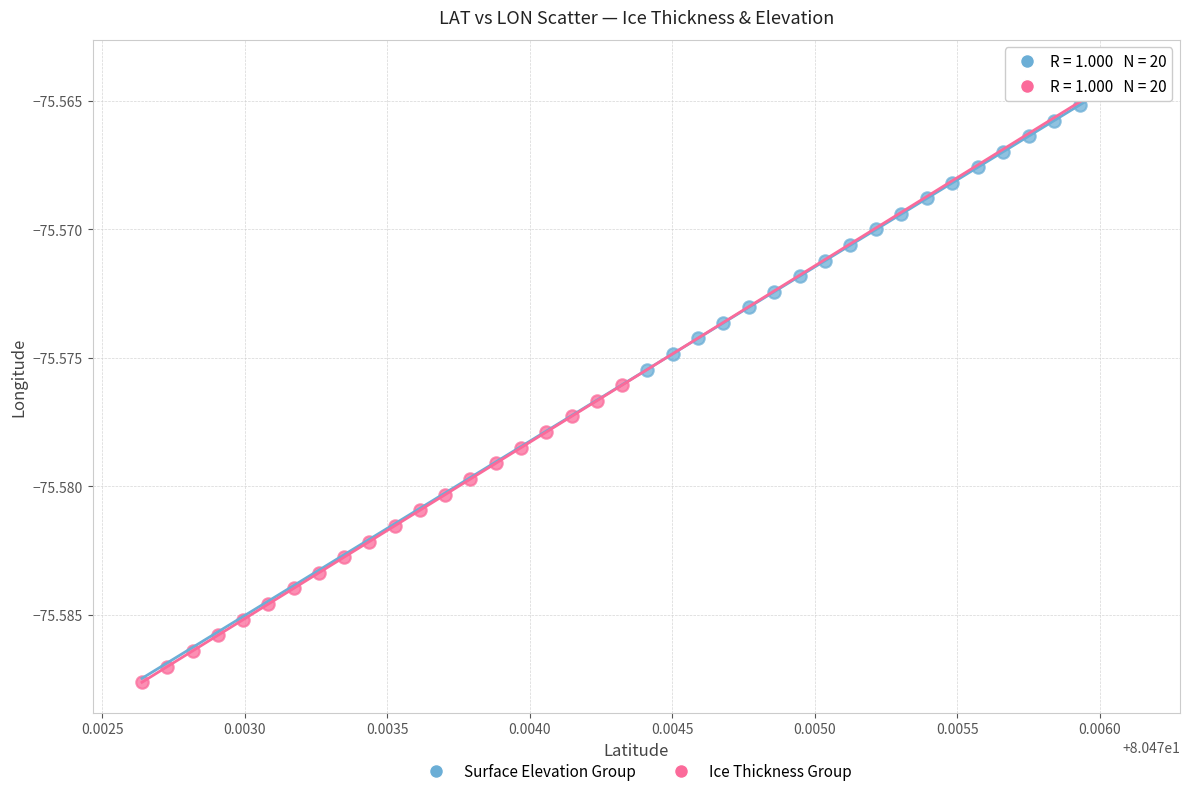

Which series reaches the minimum Y coordinate?

Ice Thickness Group